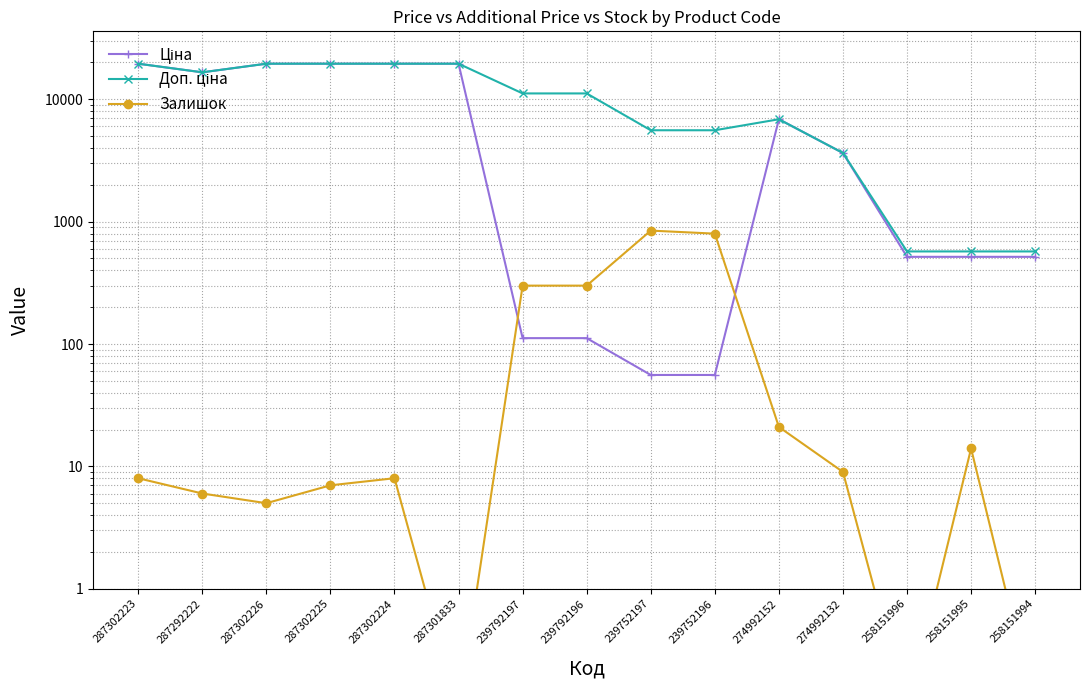

What is the label of the 15th point from the left?

258151994